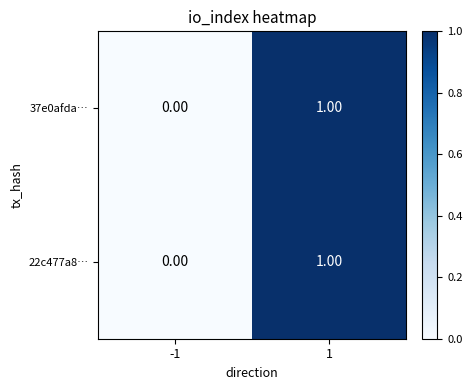

How many data points does each series have?

2